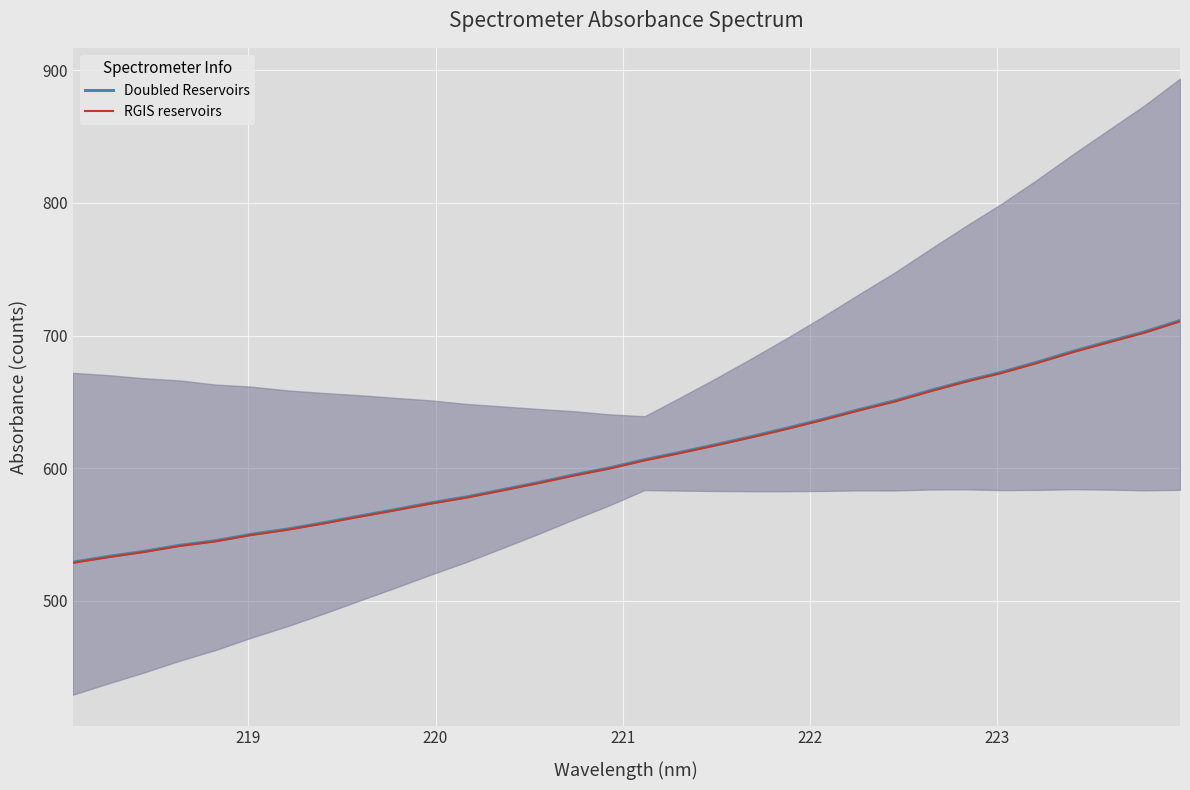

How many lines are shown in the chart?

2